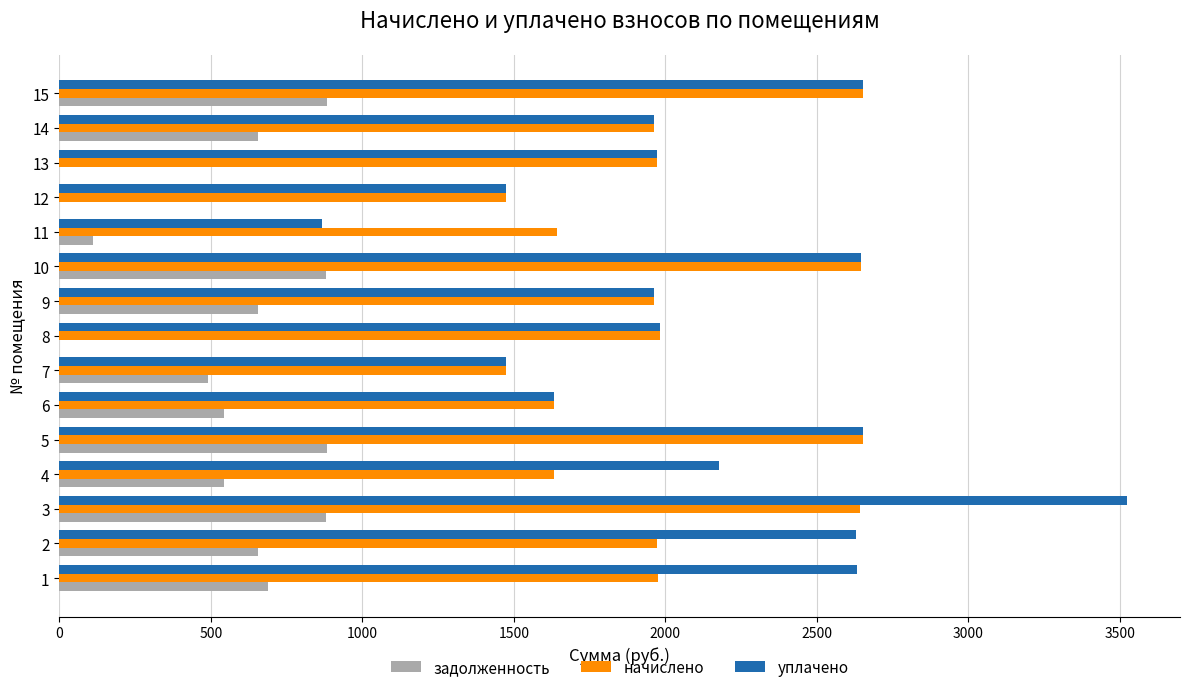

What is the sum of the начислено values at 11 and 9?

3606.8